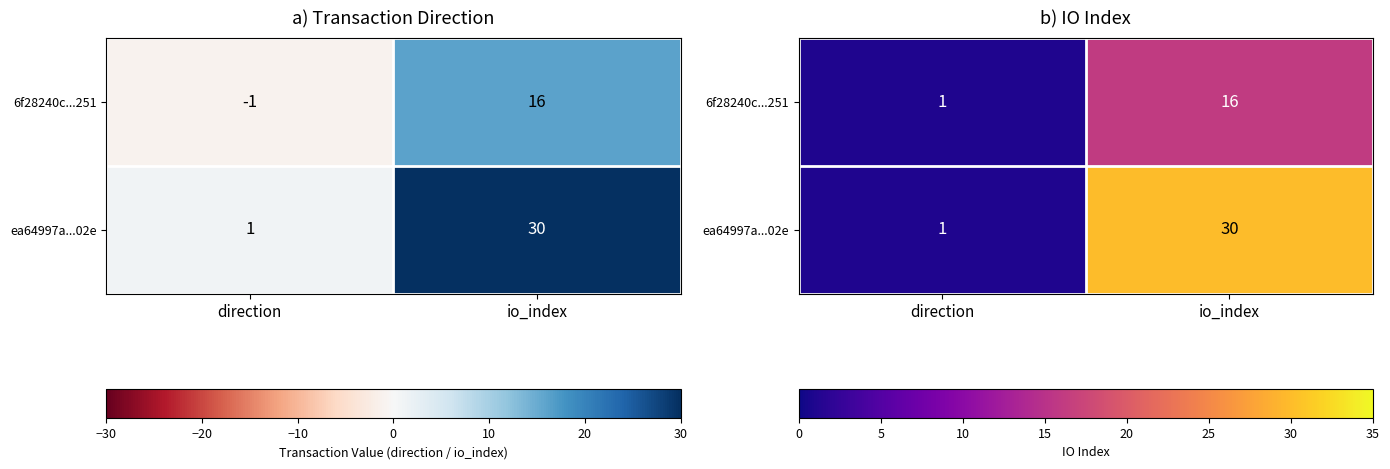

Rank the series at direction from lowest to highest value.

6f28240c...251, ea64997a...02e